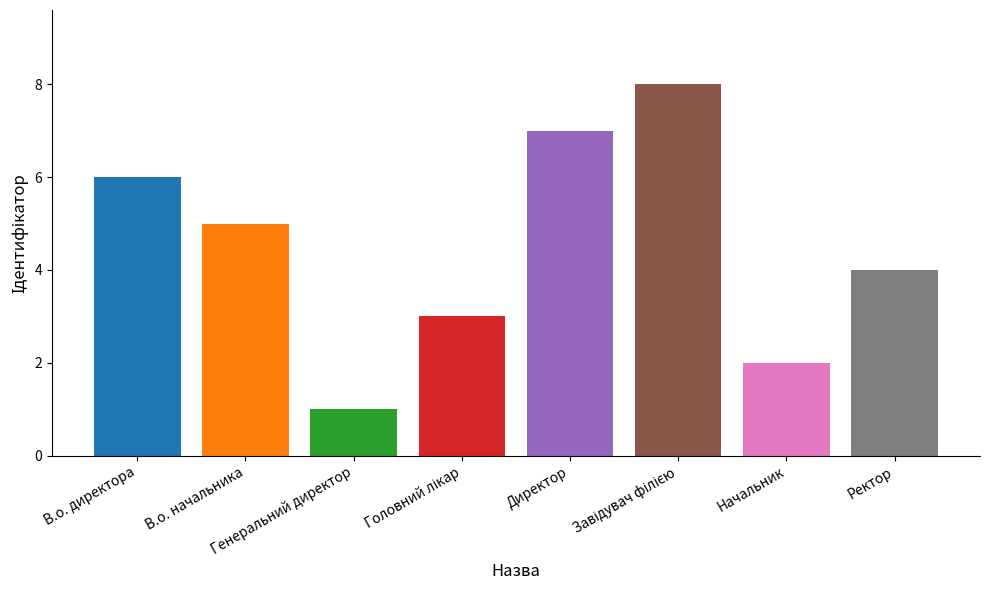

List the labels in order of value, smallest first.

Генеральний директор, Начальник, Головний лікар, Ректор, В.о. начальника, В.о. директора, Директор, Завідувач філією